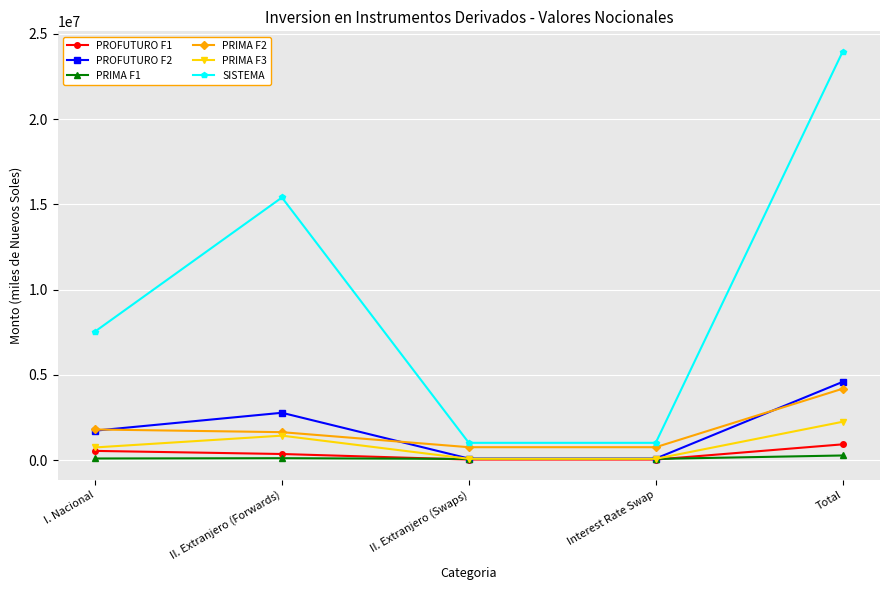

At which label is SISTEMA closest to 12478783?

II. Extranjero (Forwards)